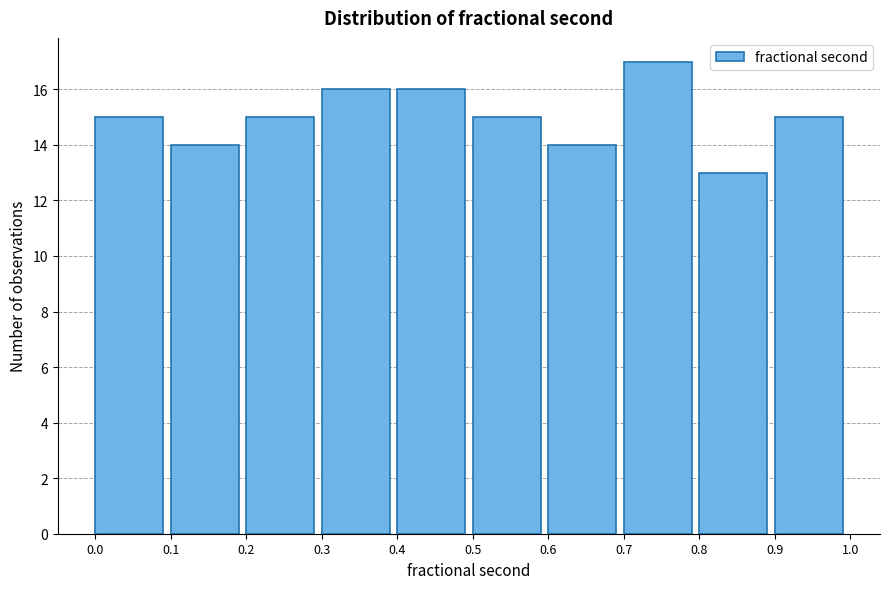

Over which range of the x-axis is the bar tallest?

0.7 to 0.8